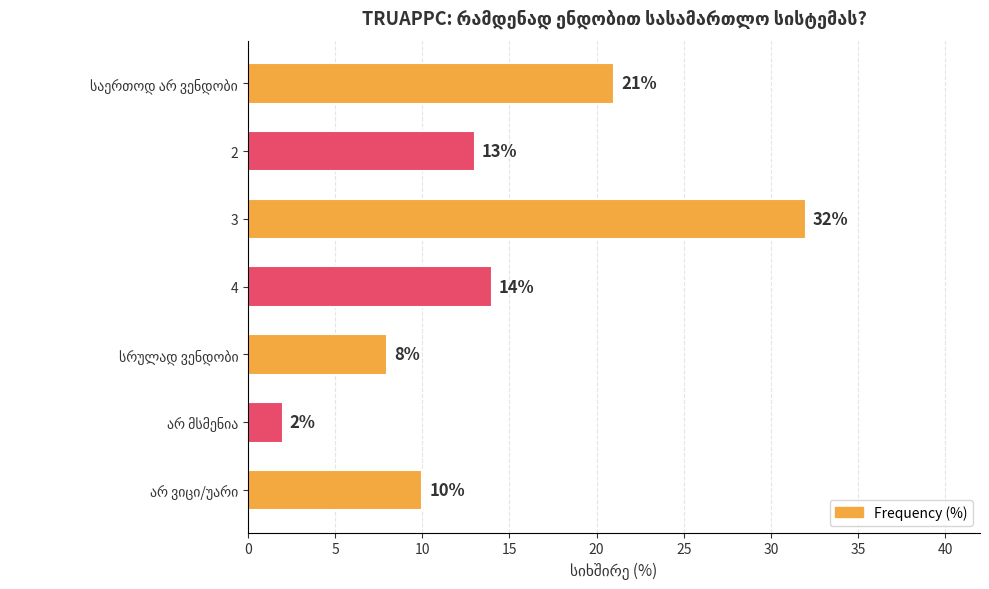

At which category does the chart reach its peak across all series?

3